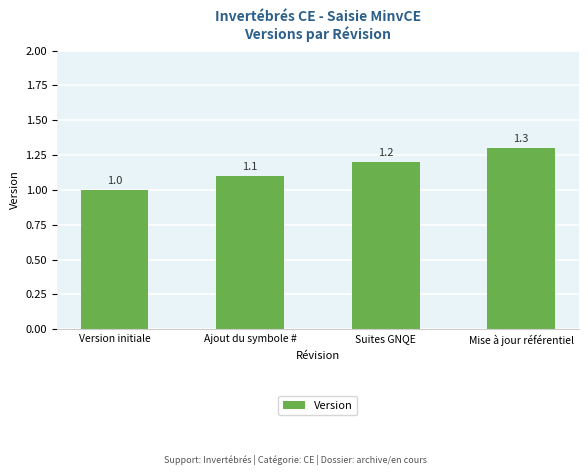

What is the difference between the maximum and minimum values?

0.3